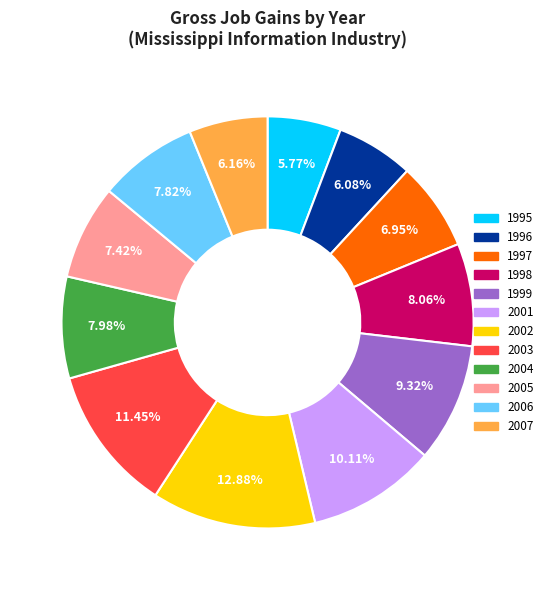

To the nearest percent, what is the average slice percentage?

8%